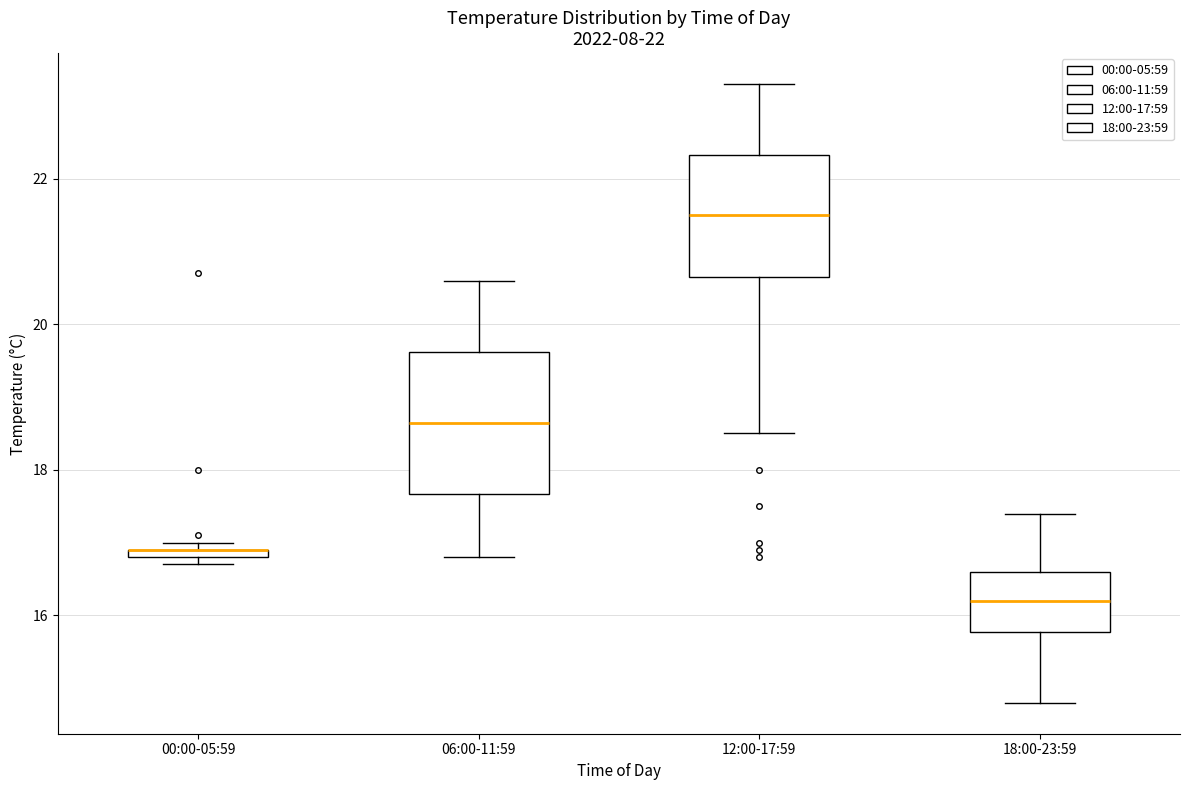

Comparing the boxes themselves (not the whiskers), which one is the tallest?

06:00-11:59